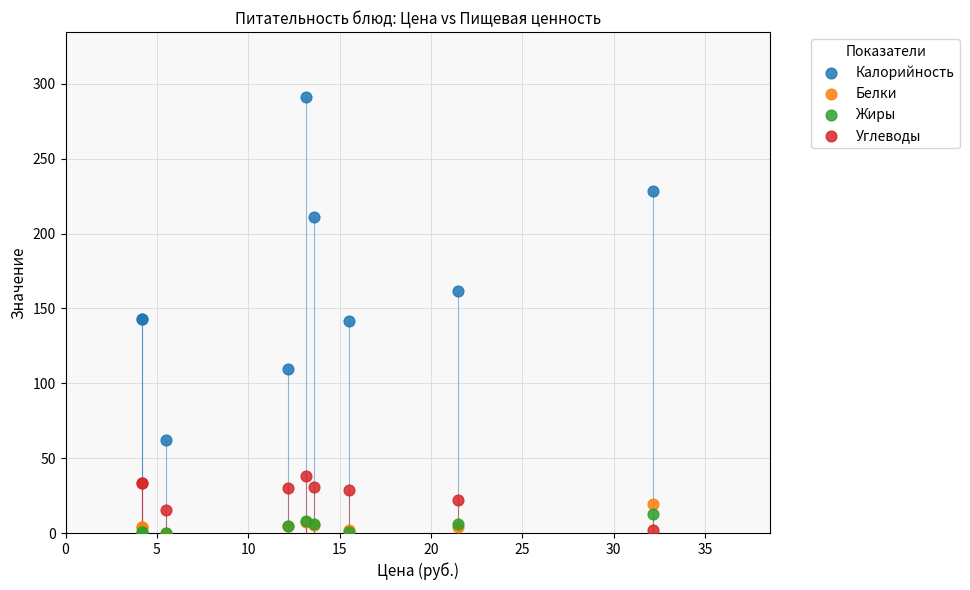

In the Калорийность series, what Y value is closest to 176?

161.8